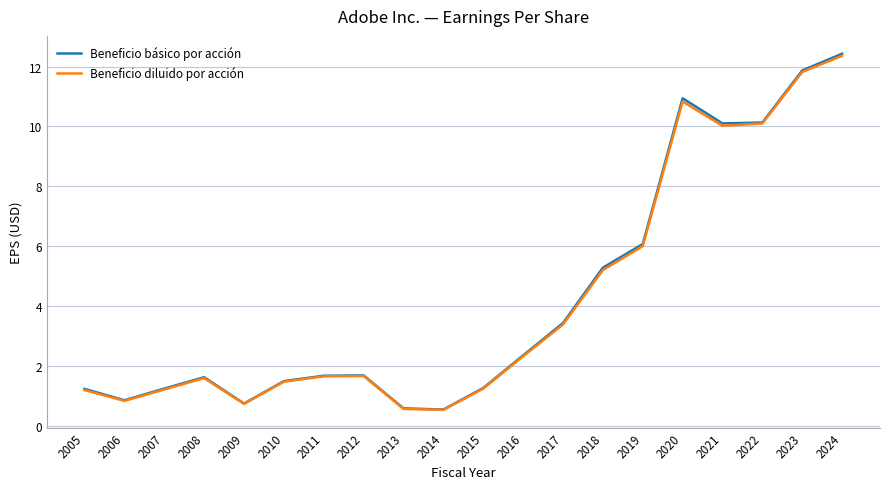

At how many categories does at least one series exceed 0?

20